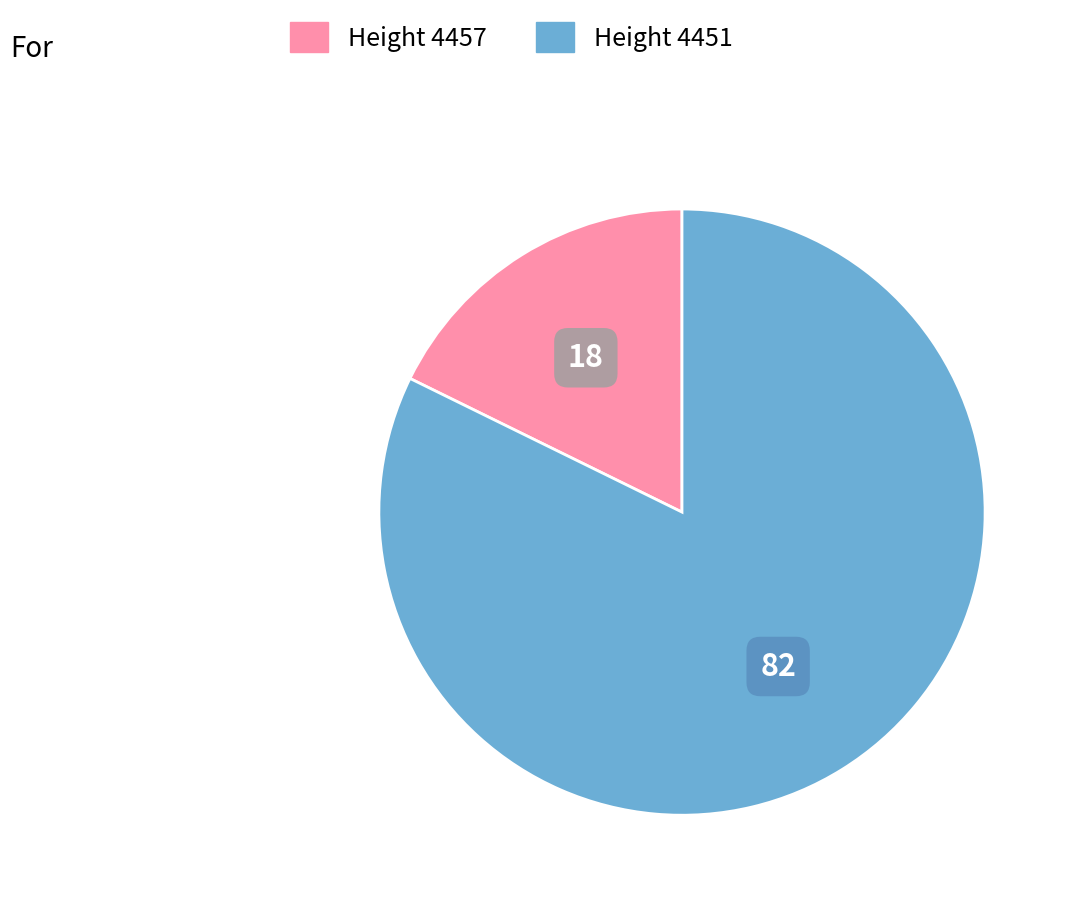

Is there any slice that represents more than half of the pie?

Yes